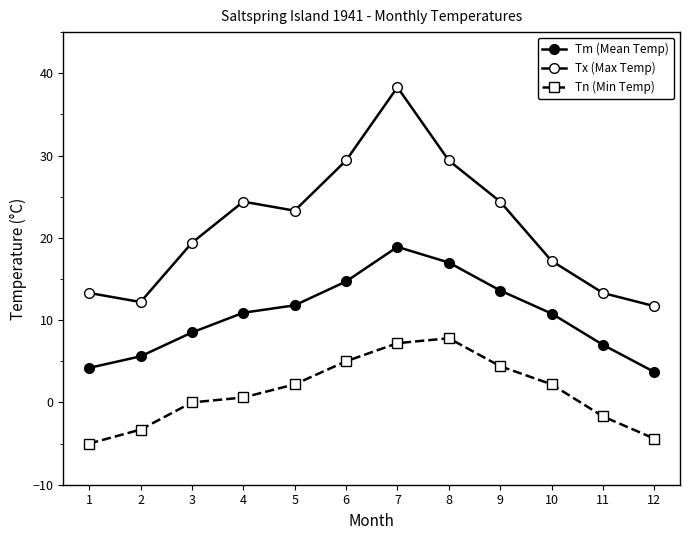

Which has a higher value, 12 or 8?

8